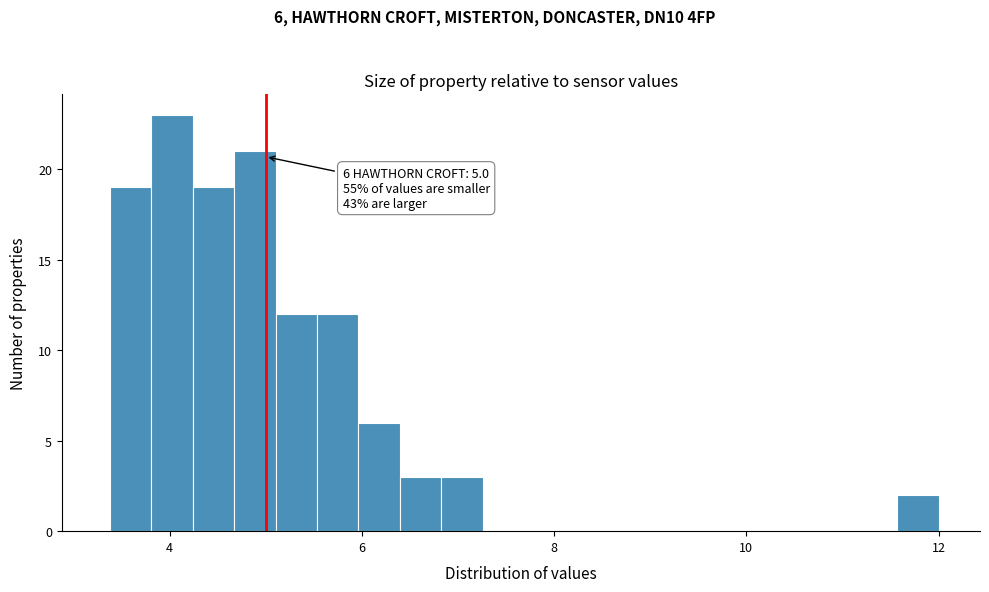

Around what value on the x-axis is the tallest bar? Give the approximate position of its centre, as read against the axis.

4.0